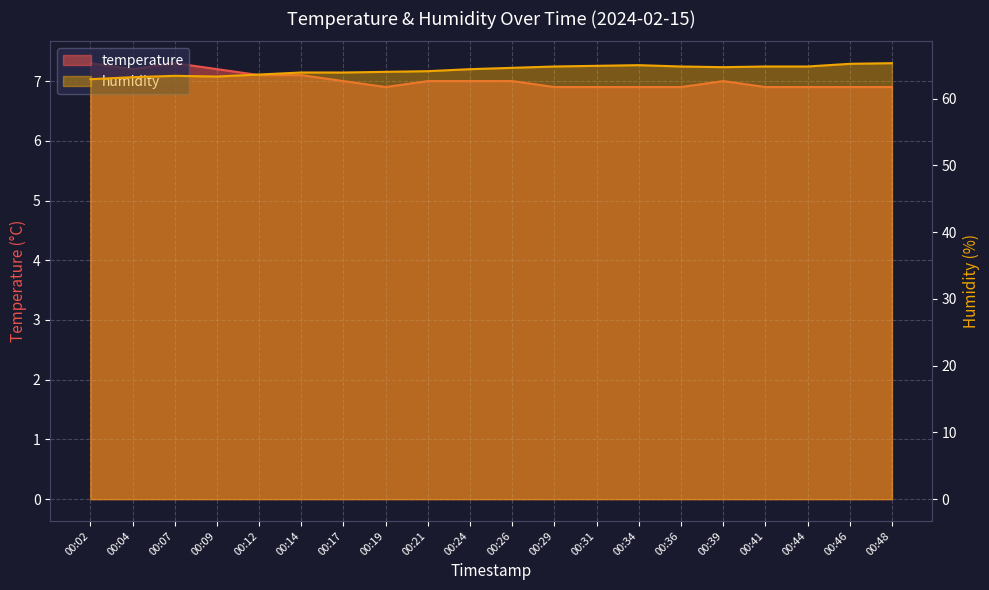

True or false: temperature and humidity cross at least once.

False